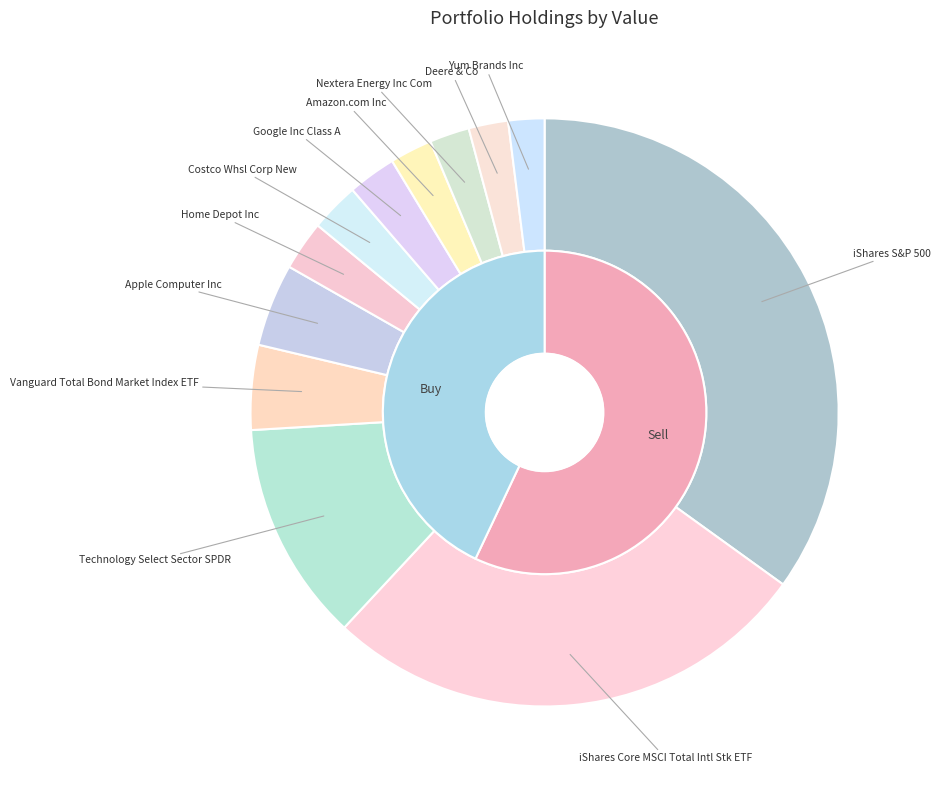

Is there any slice that represents more than half of the pie?

No